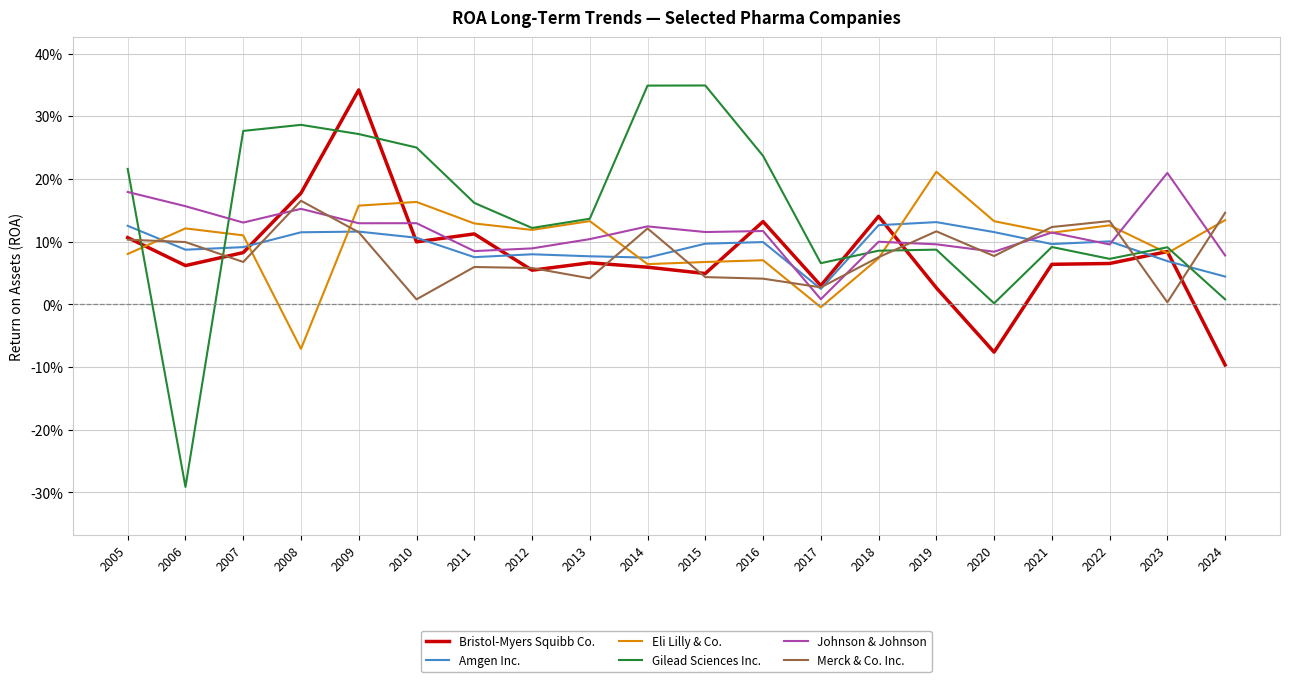

At which category does Johnson & Johnson reach its first local valley?

2007